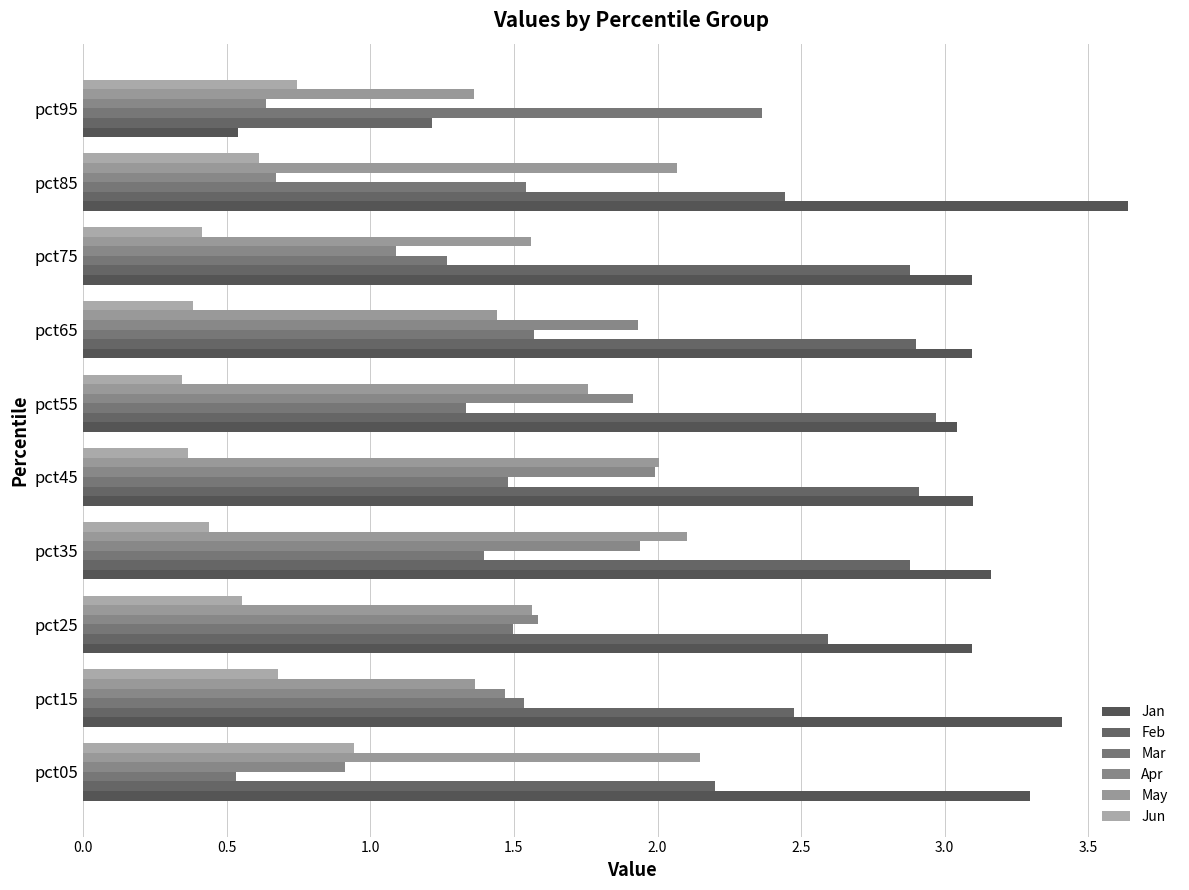

Which series has the largest total across all categories?

Jan